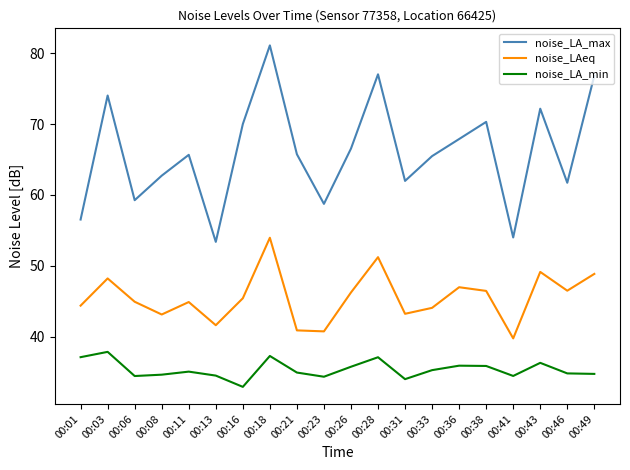

What is the total value across all series at 00:46?

143.0